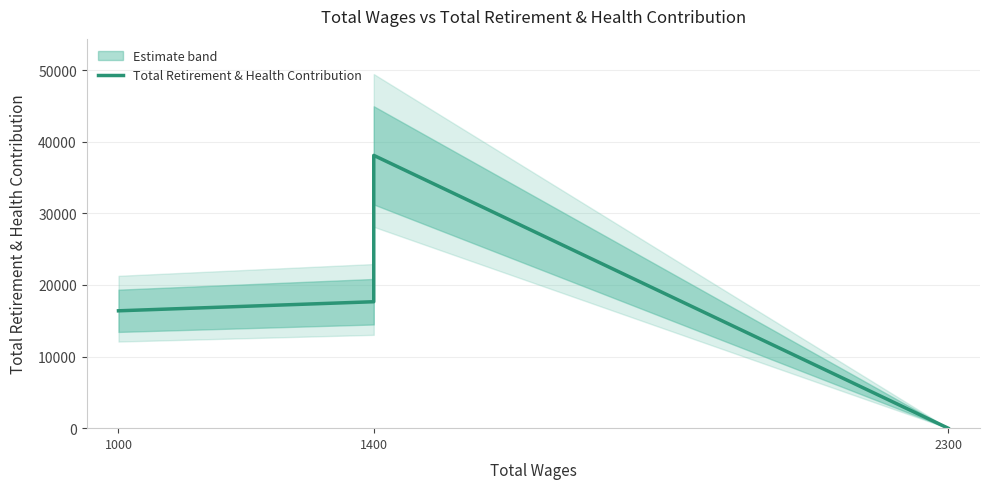

True or false: the data has more than 1 interior local peaks.

False